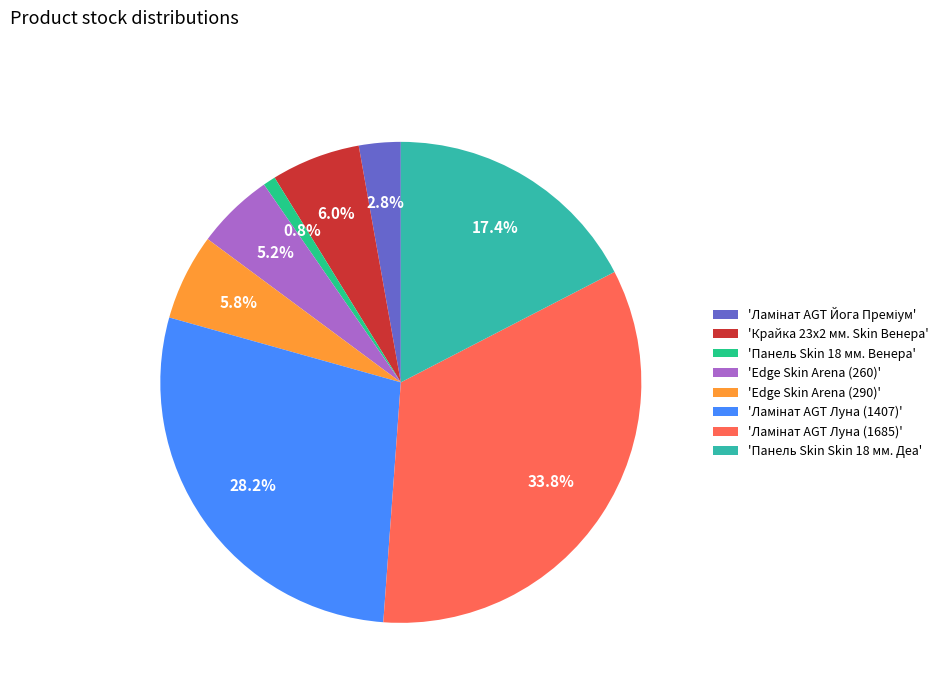

To the nearest percent, what is the average slice percentage?

12%